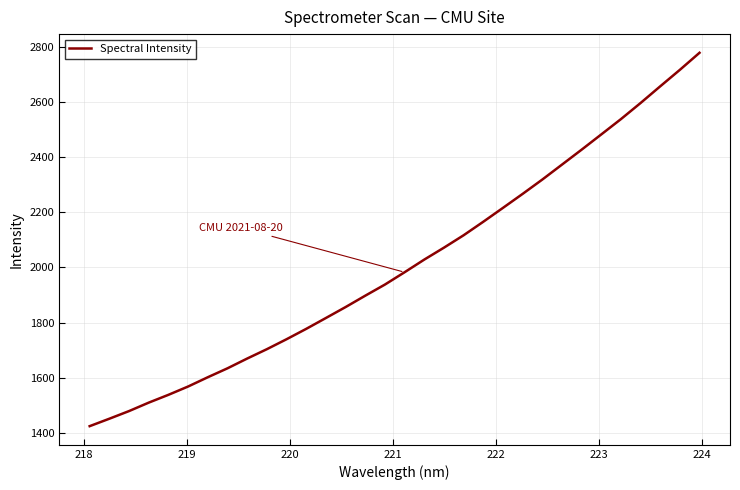

What is the difference between the maximum and minimum values?

1353.0